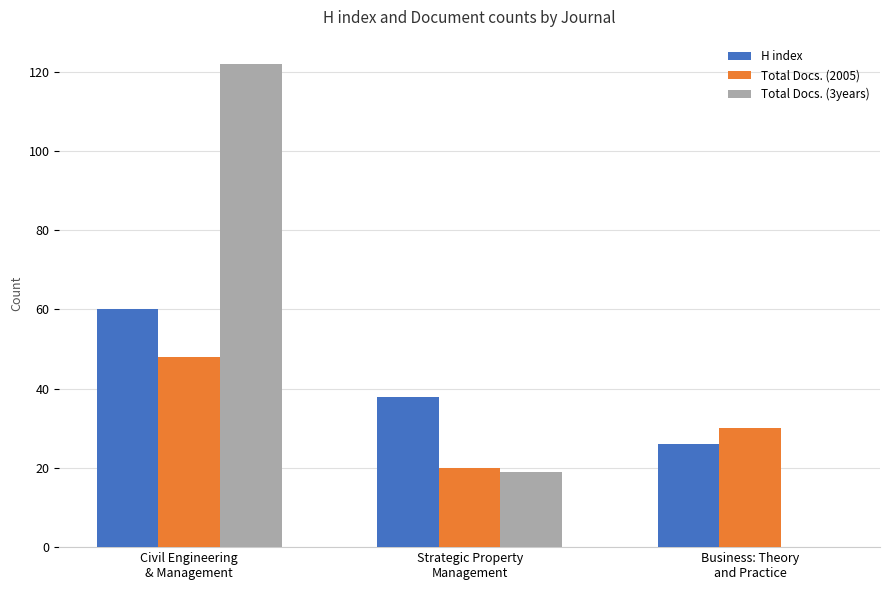

Is it true that H index equals 60 at Civil Engineering
& Management?

True